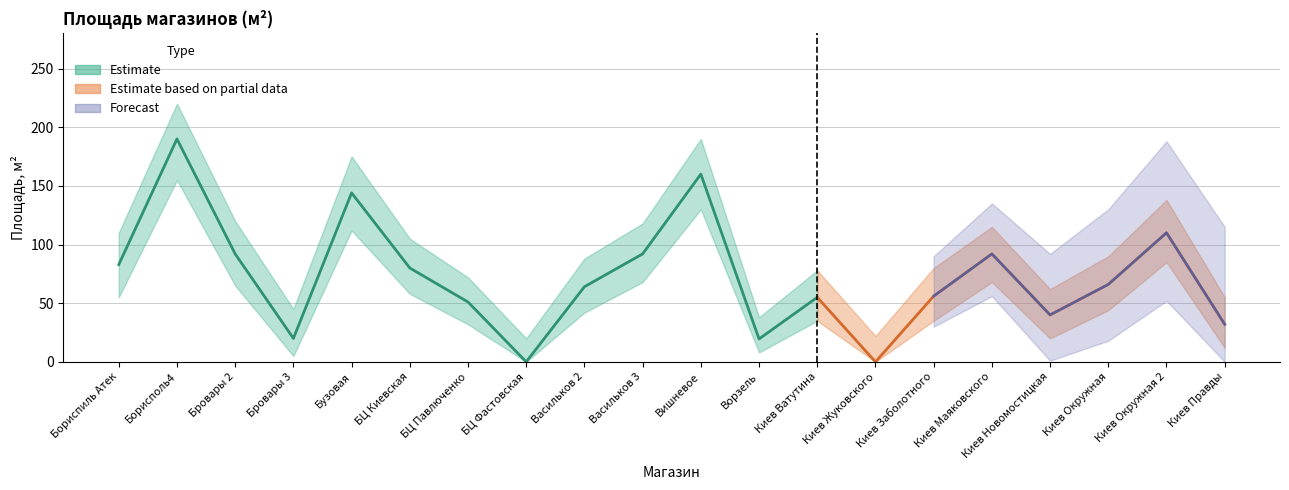

Reading left to right, what are all the values shown in this chart?

Площадь, м2: Бориспиль Атек=82.9	Борисполь4=190.0	Бровары 2=92.0	Бровары 3=20.0	Бузовая=144.0	БЦ Киевская=80.0	БЦ Павлюченко=51.0	БЦ Фастовская=0.0	Васильков 2=64.0	Васильков 3=92.0	Вишневое=160.0	Ворзель=19.5	Киев Ватутина=55.0	Киев Жуковского=0.0	Киев Заболотного=56.0	Киев Маяковского=92.0	Киев Новомостицкая=40.0	Киев Окружная=66.0	Киев Окружная 2=110.0	Киев Правды=32.0
Площадь upper: Бориспиль Атек=110.0	Борисполь4=220.0	Бровары 2=120.0	Бровары 3=45.0	Бузовая=175.0	БЦ Киевская=105.0	БЦ Павлюченко=72.0	БЦ Фастовская=20.0	Васильков 2=88.0	Васильков 3=118.0	Вишневое=190.0	Ворзель=38.0	Киев Ватутина=78.0	Киев Жуковского=22.0	Киев Заболотного=80.0	Киев Маяковского=115.0	Киев Новомостицкая=62.0	Киев Окружная=90.0	Киев Окружная 2=138.0	Киев Правды=55.0
Площадь lower: Бориспиль Атек=55.0	Борисполь4=155.0	Бровары 2=65.0	Бровары 3=5.0	Бузовая=112.0	БЦ Киевская=58.0	БЦ Павлюченко=32.0	БЦ Фастовская=0.0	Васильков 2=42.0	Васильков 3=68.0	Вишневое=130.0	Ворзель=8.0	Киев Ватутина=35.0	Киев Жуковского=0.0	Киев Заболотного=35.0	Киев Маяковского=68.0	Киев Новомостицкая=20.0	Киев Окружная=44.0	Киев Окружная 2=85.0	Киев Правды=12.0